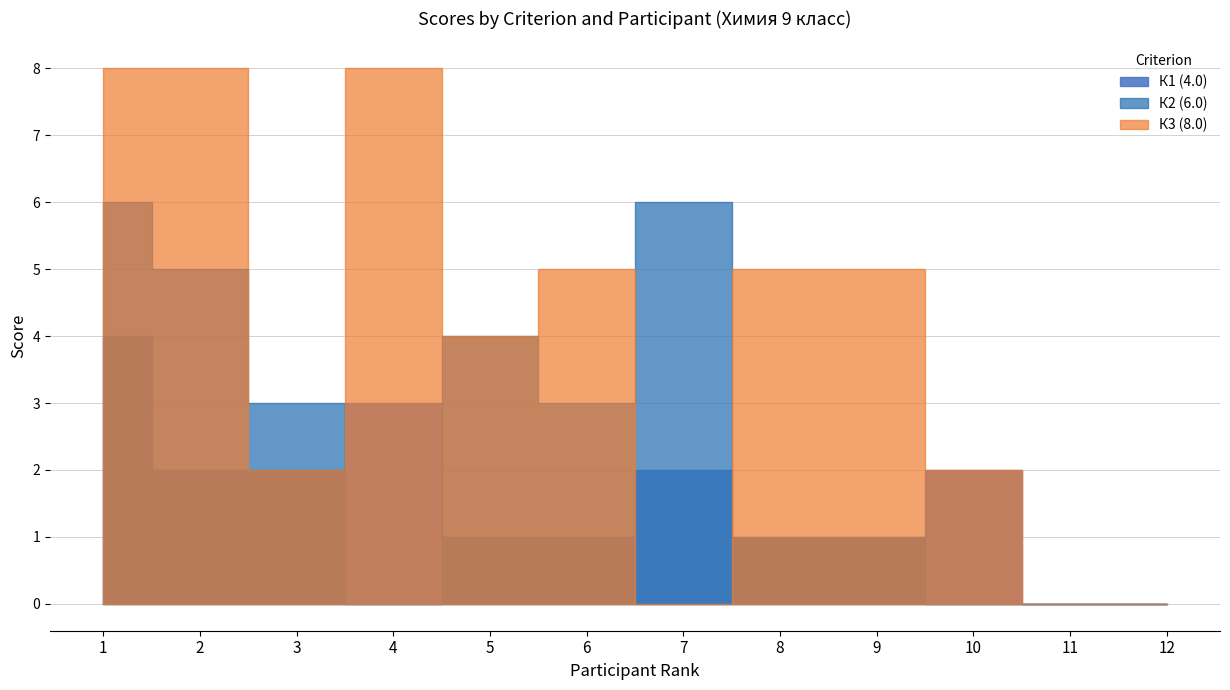

Which series has the largest total across all categories?

К3 (8.0)